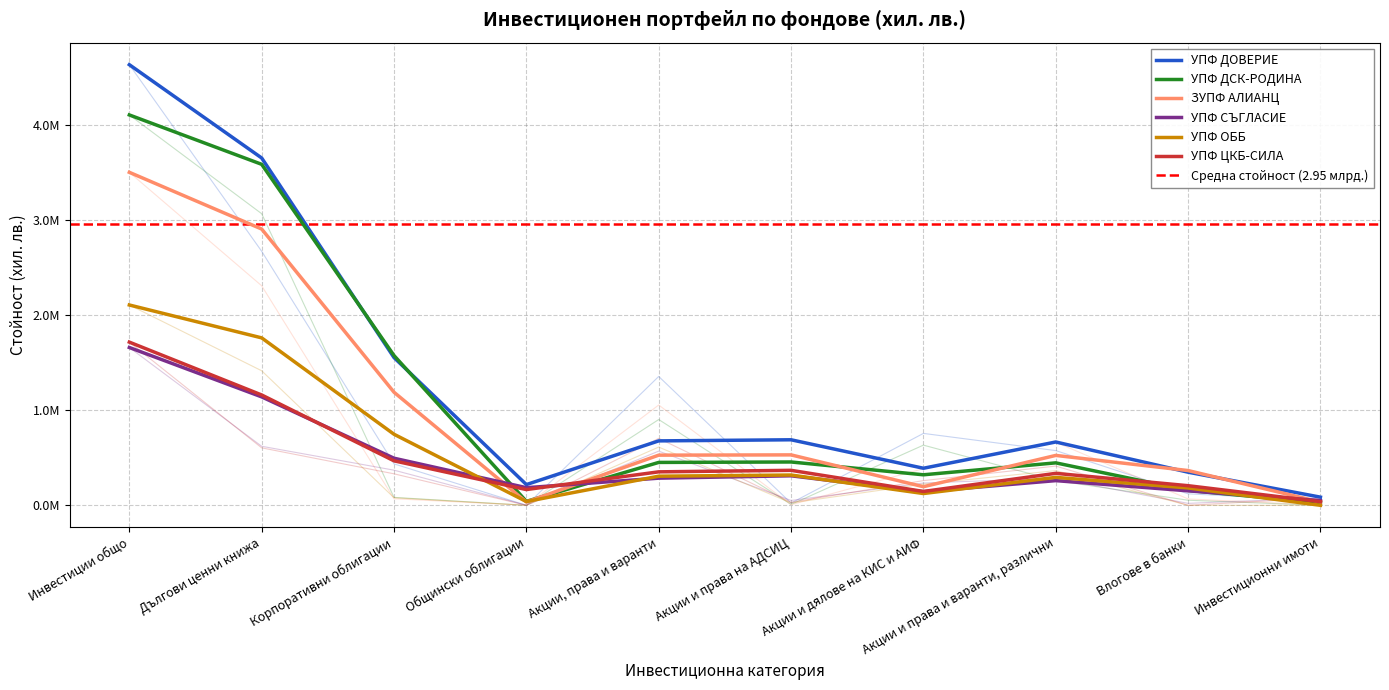

How many interior local peaks does the УПФ ОББ series have?

2